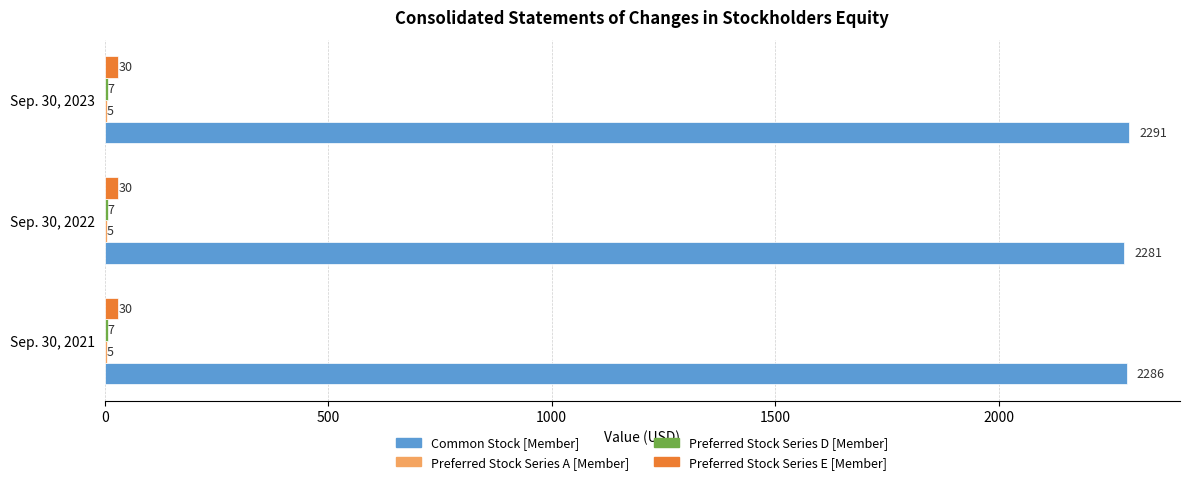

Is it true that Common Stock [Member] equals 2291 at Sep. 30, 2023?

True